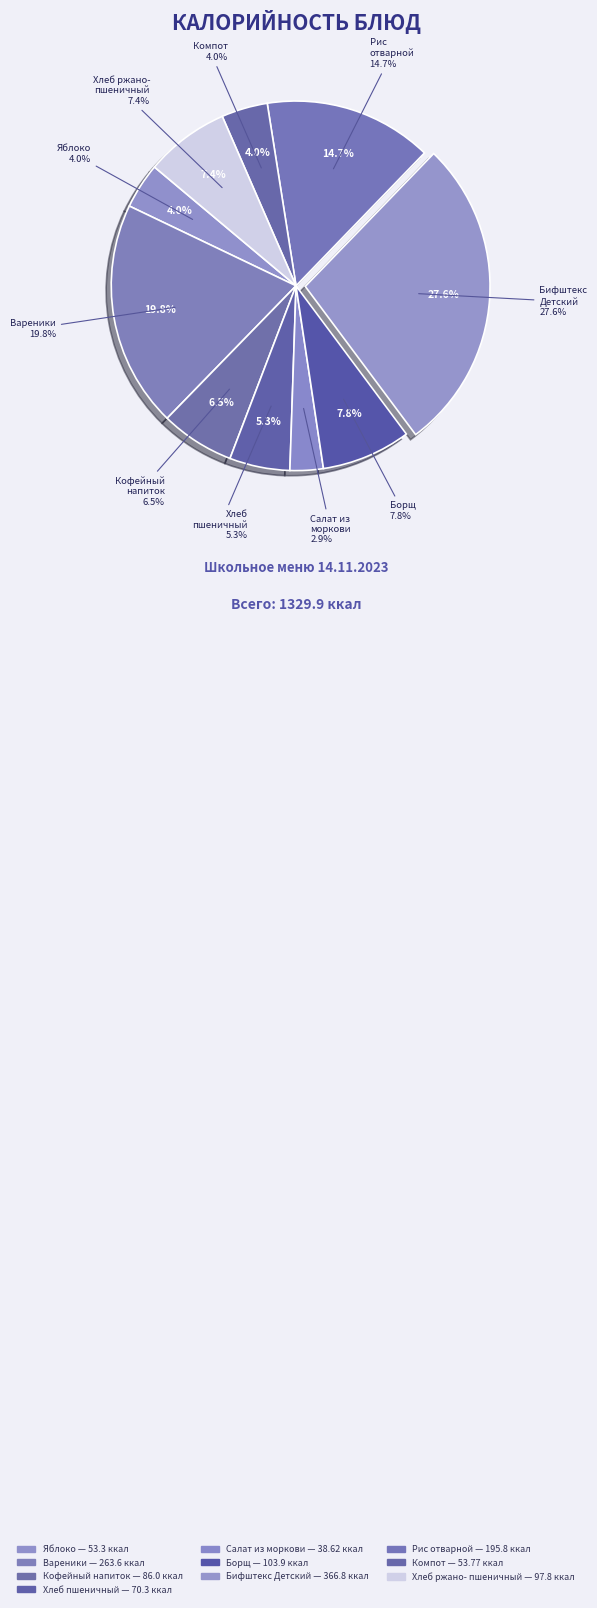

What percentage is the Компот из фруктов slice, to the nearest percent?

4%